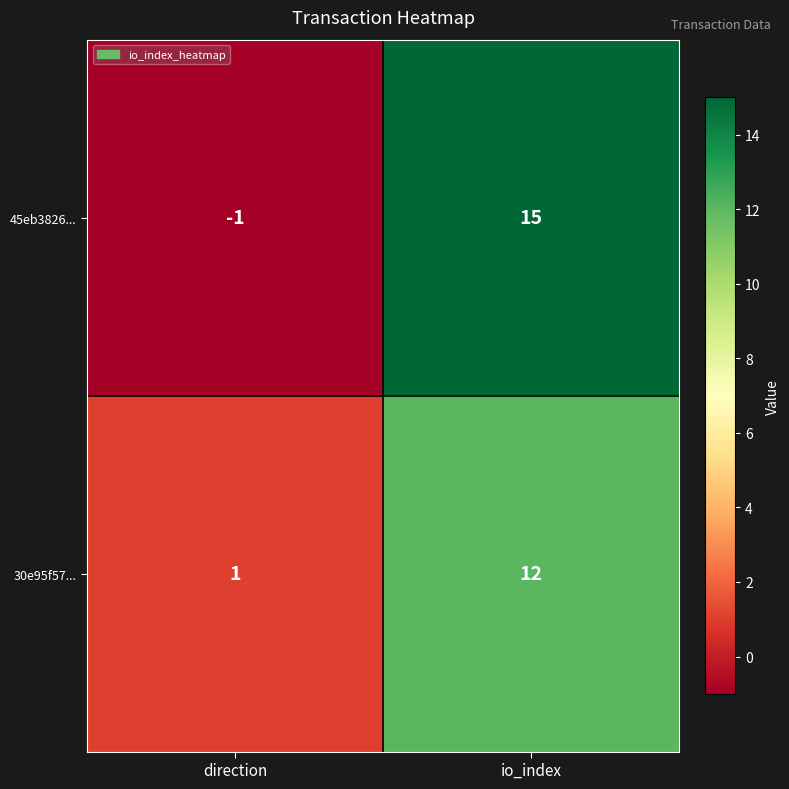

Where is 30e95f57... nearest to the value 6?

direction